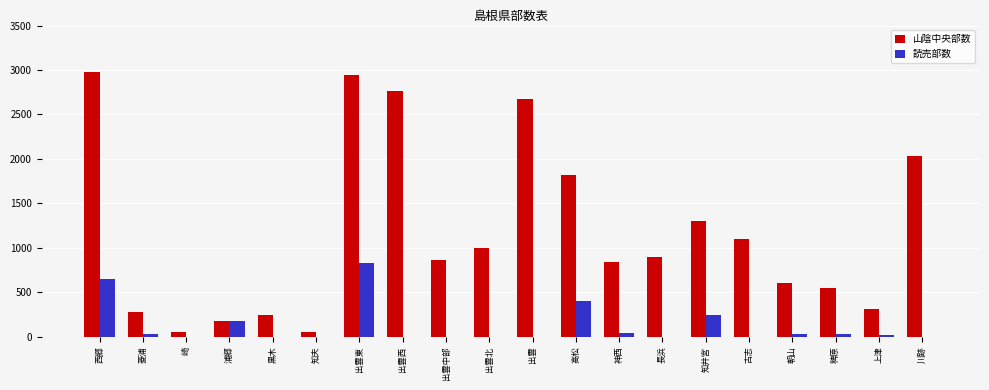

What is the sum of all 読売部数 values?

2460